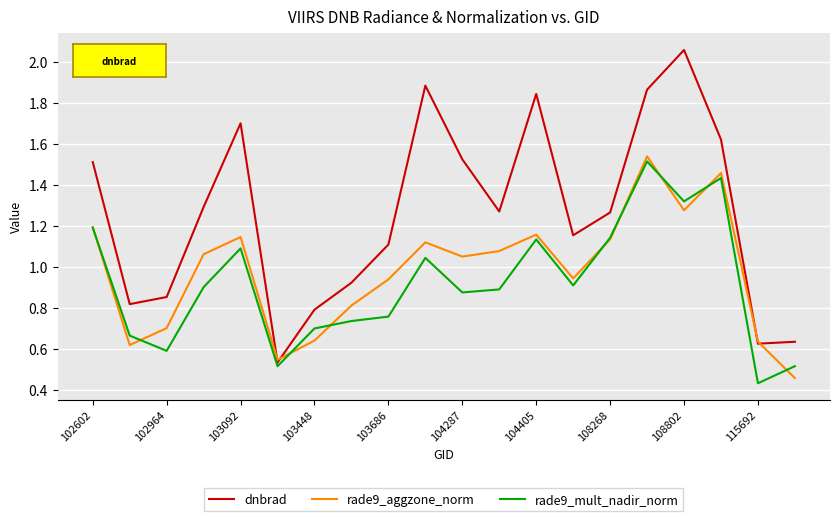

List the series in order of their peak value, highest first.

dnbrad, rade9_aggzone_norm, rade9_mult_nadir_norm